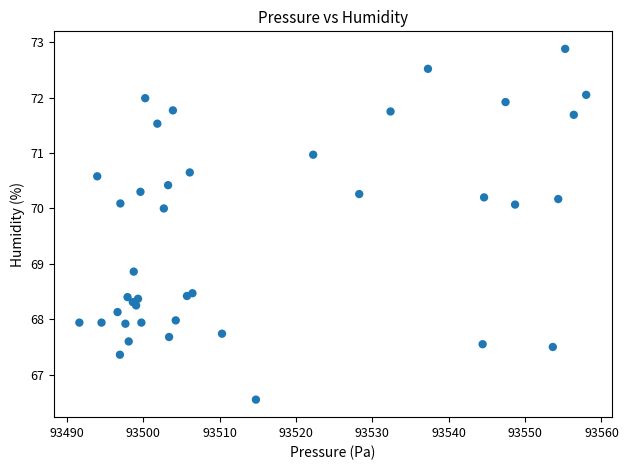

What Y value in the scatter plot is closest to 69?

68.9